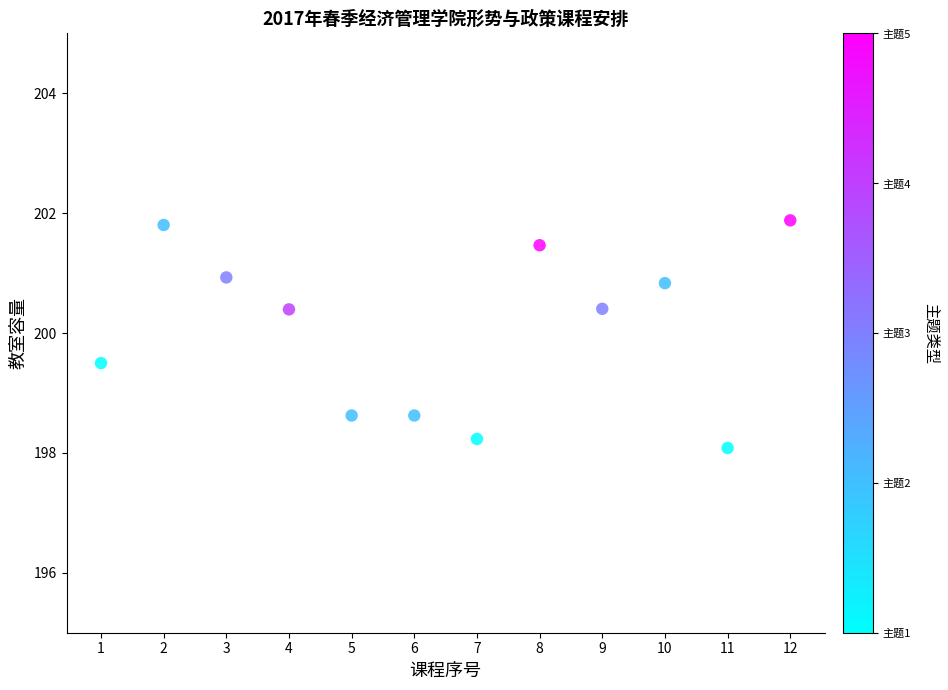

What is the average Y value?

200.1